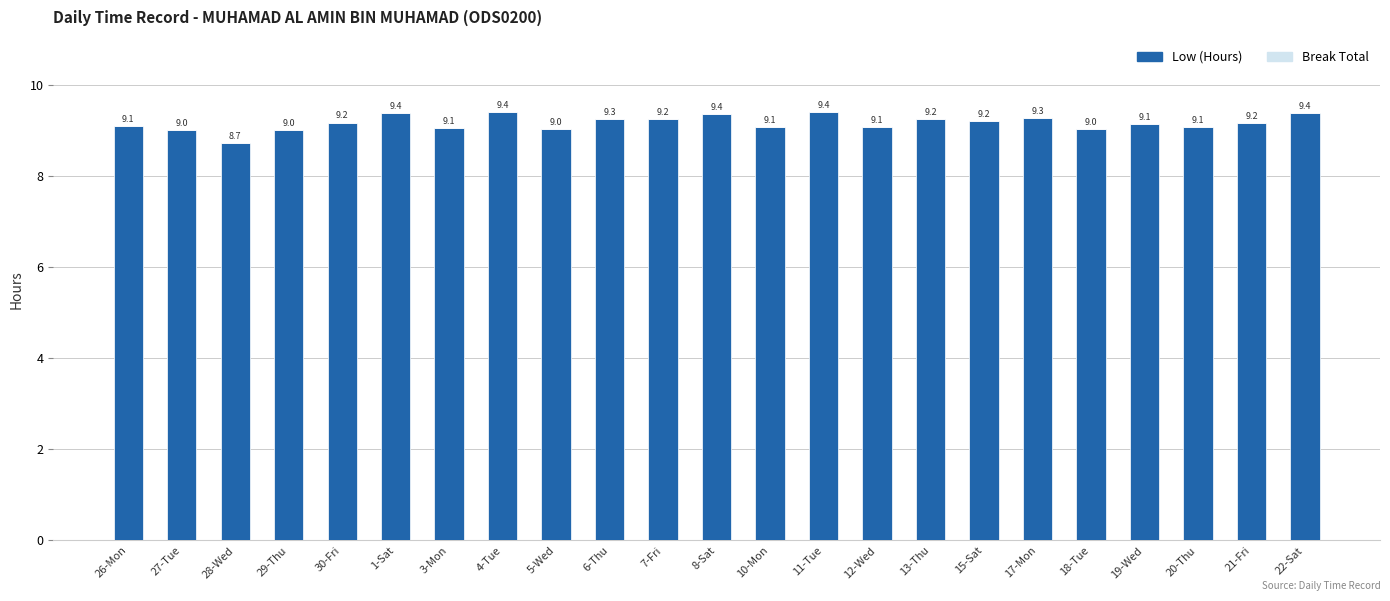

What is the maximum value shown in the chart?

9.4